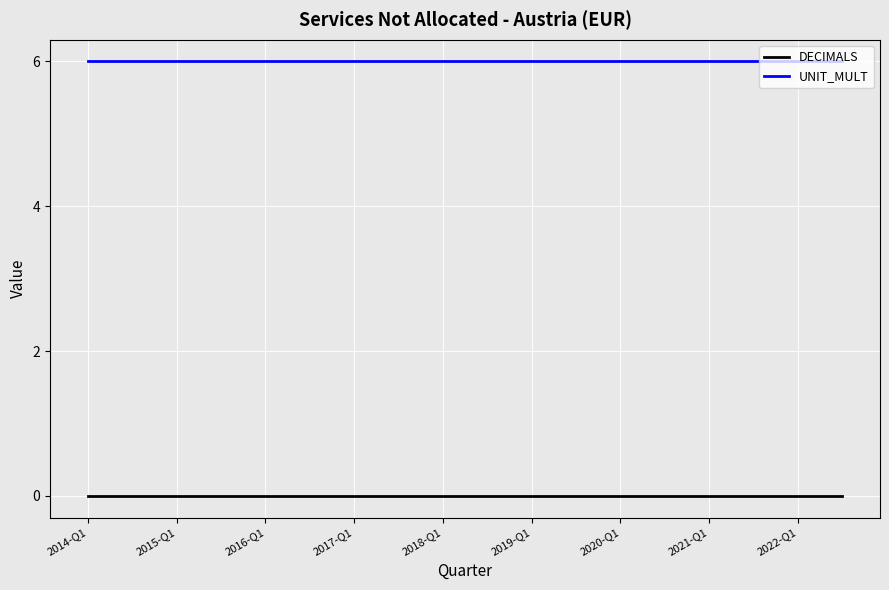

Count the number of categories in the chart.

35